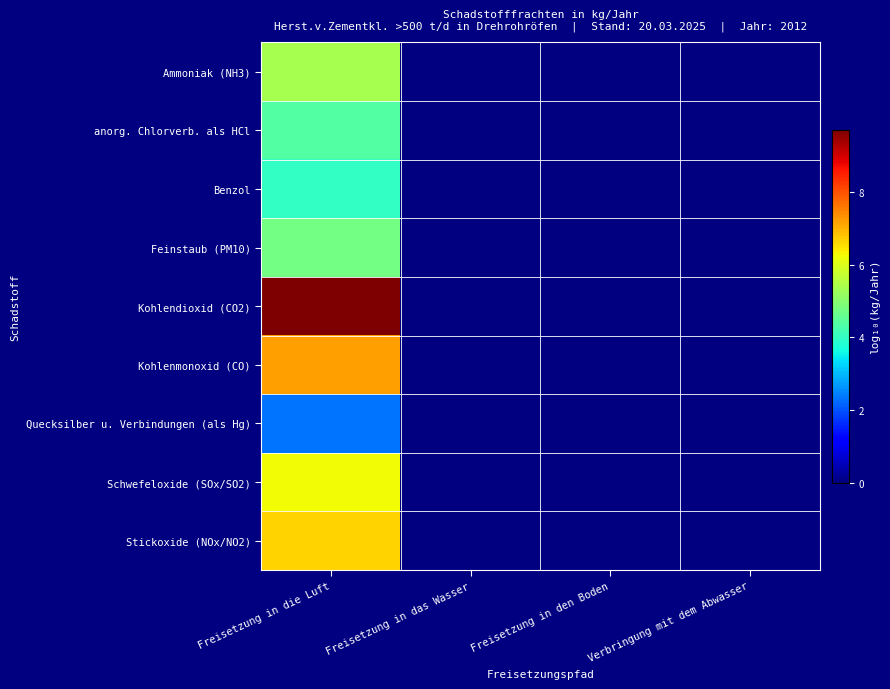

Where is Feinstaub (PM10) nearest to the value 4?

Freisetzung in die Luft